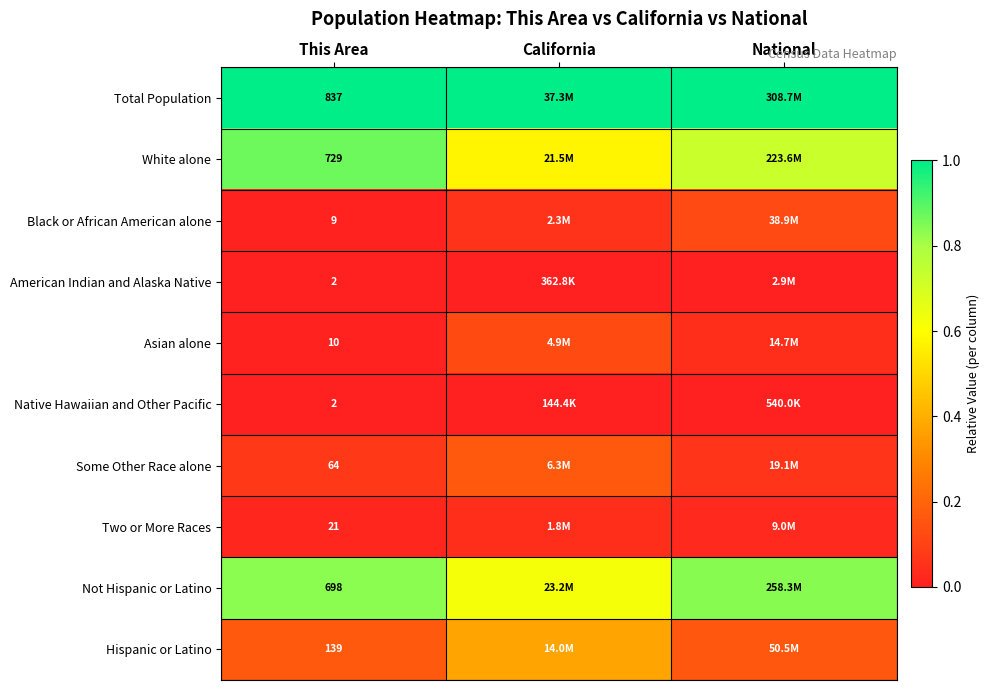

Rank the series at This Area from lowest to highest value.

American Indian and Alaska Native, Native Hawaiian and Other Pacific, Black or African American alone, Asian alone, Two or More Races, Some Other Race alone, Hispanic or Latino, Not Hispanic or Latino, White alone, Total Population